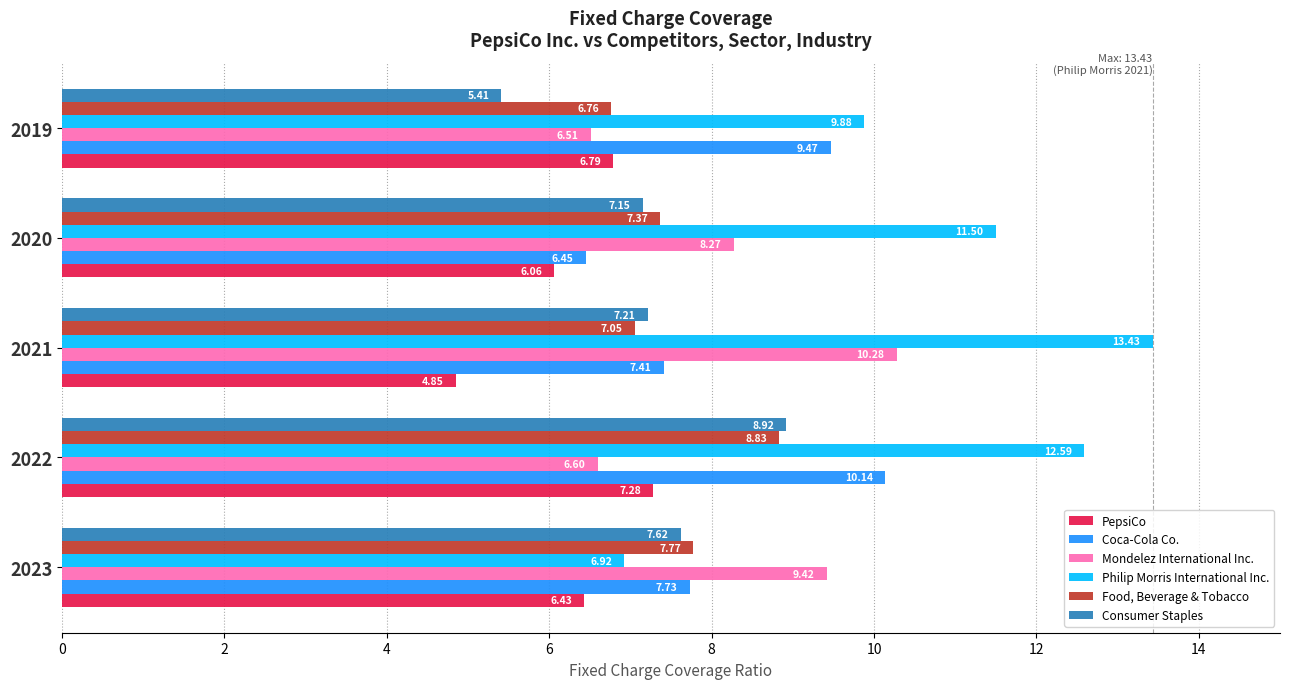

What is the sum of all Coca-Cola Co. values?

41.2